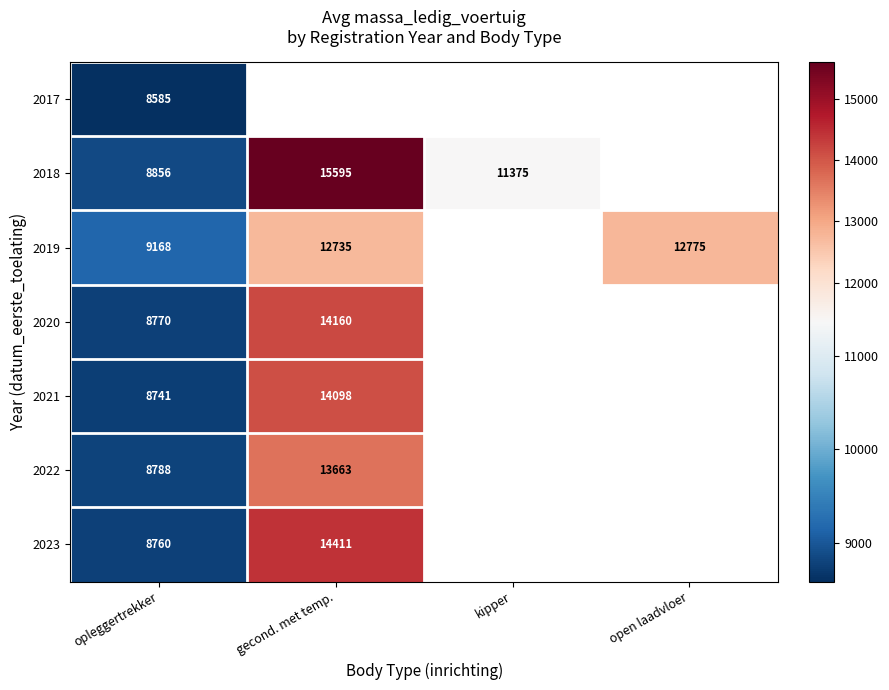

How many distinct data groups are displayed?

7